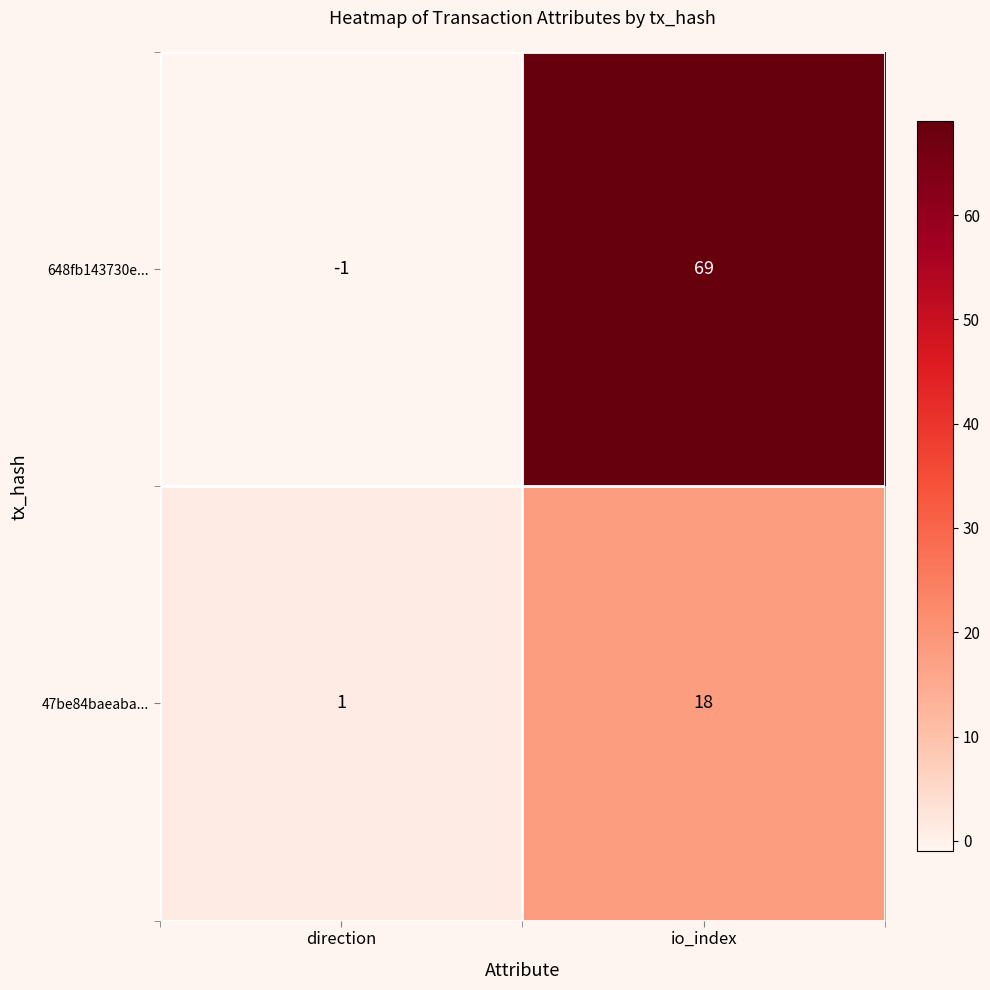

At which category is the sum across all series the highest?

io_index